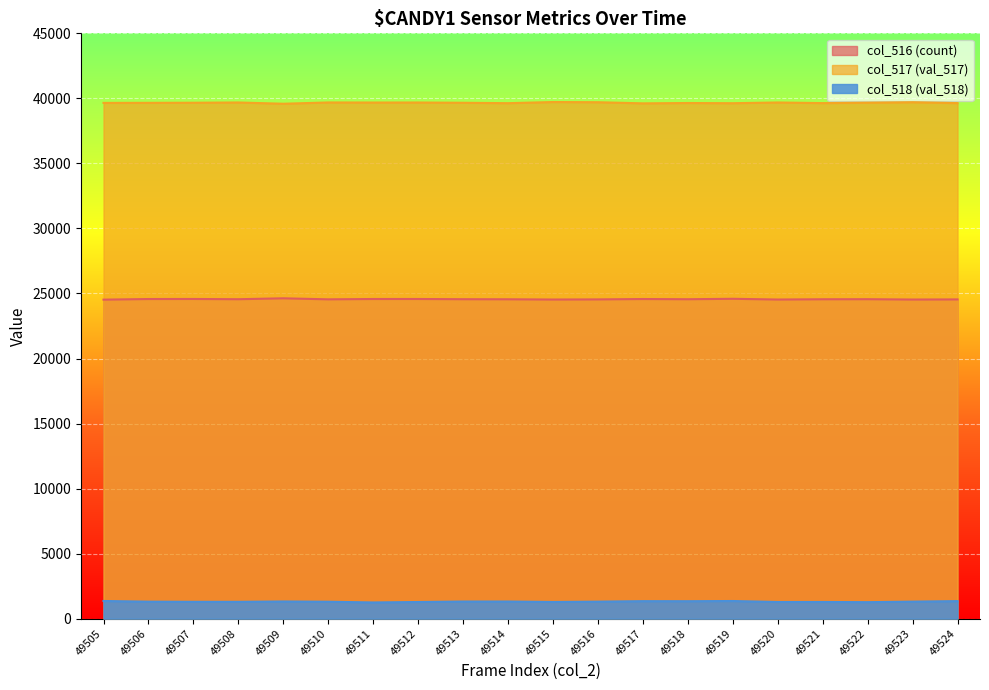

What is the greatest value displayed?

39719